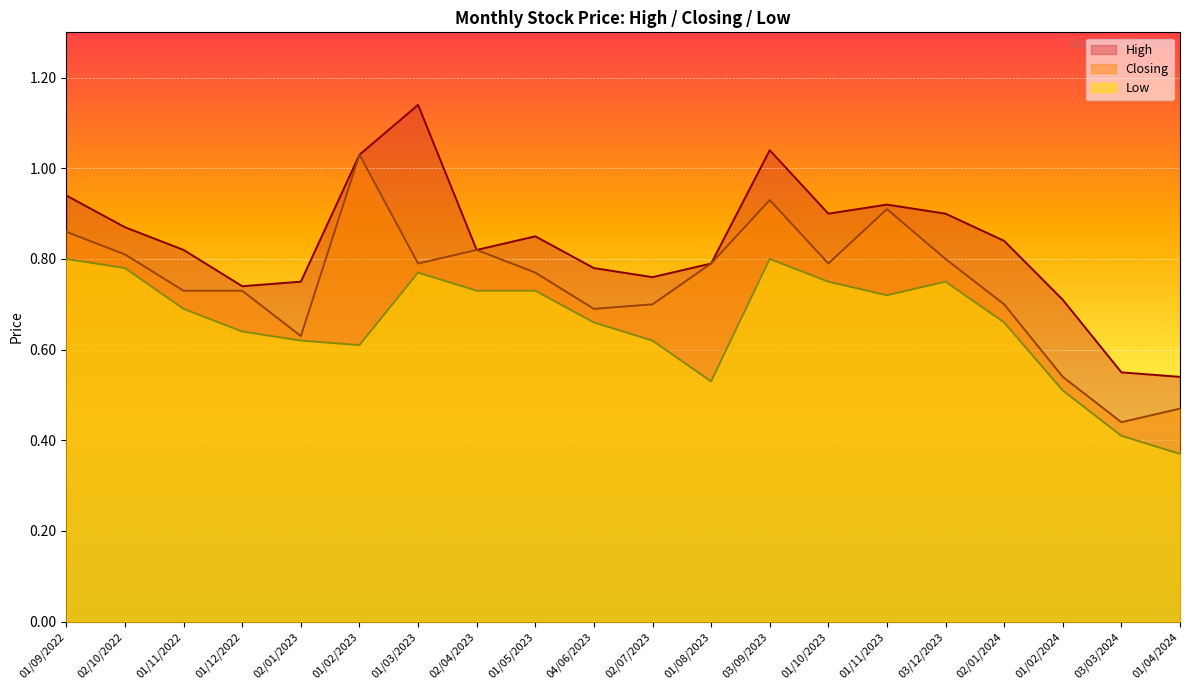

True or false: Closing and High cross at least once.

False